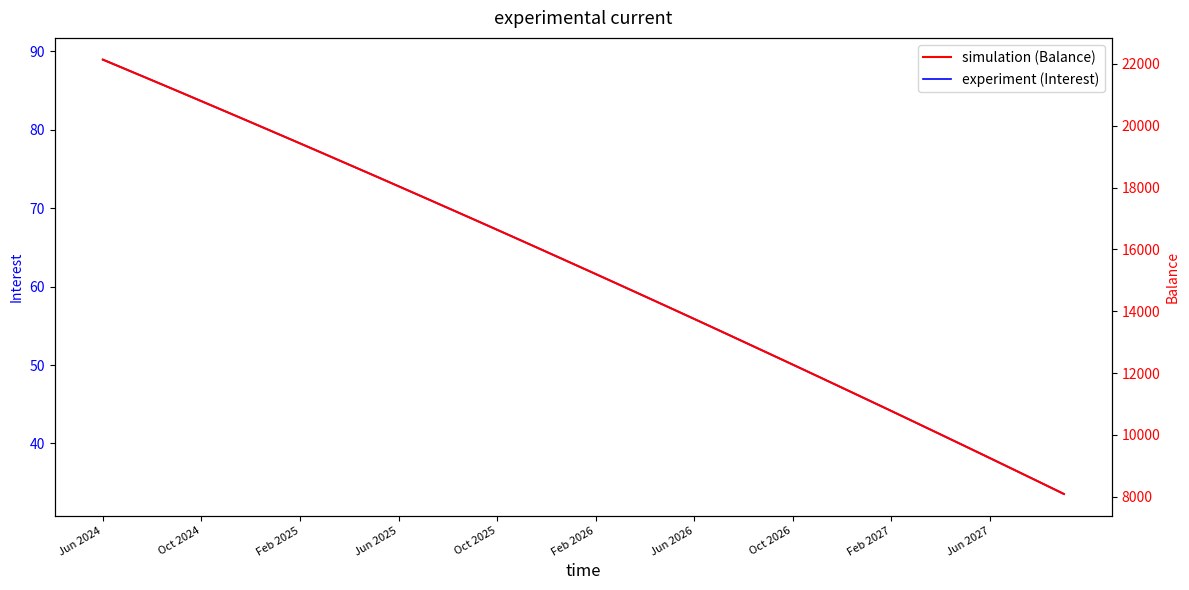

Is this an area chart (filled region under the line)?

No